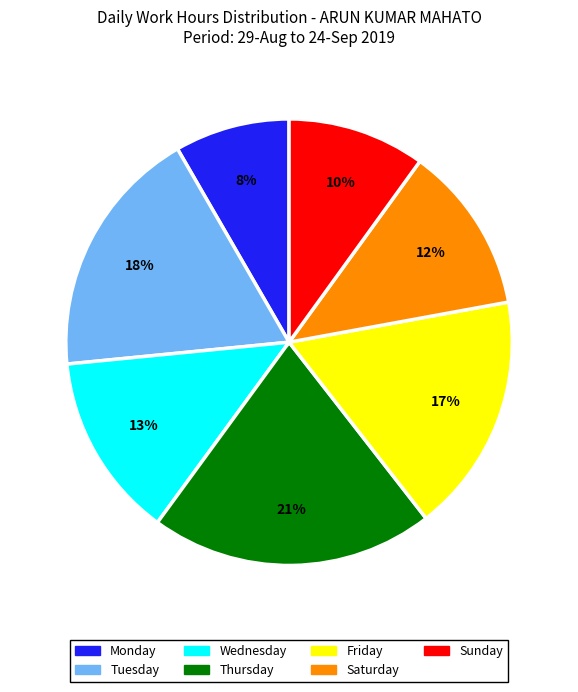

To the nearest percent, what is the average slice percentage?

14%